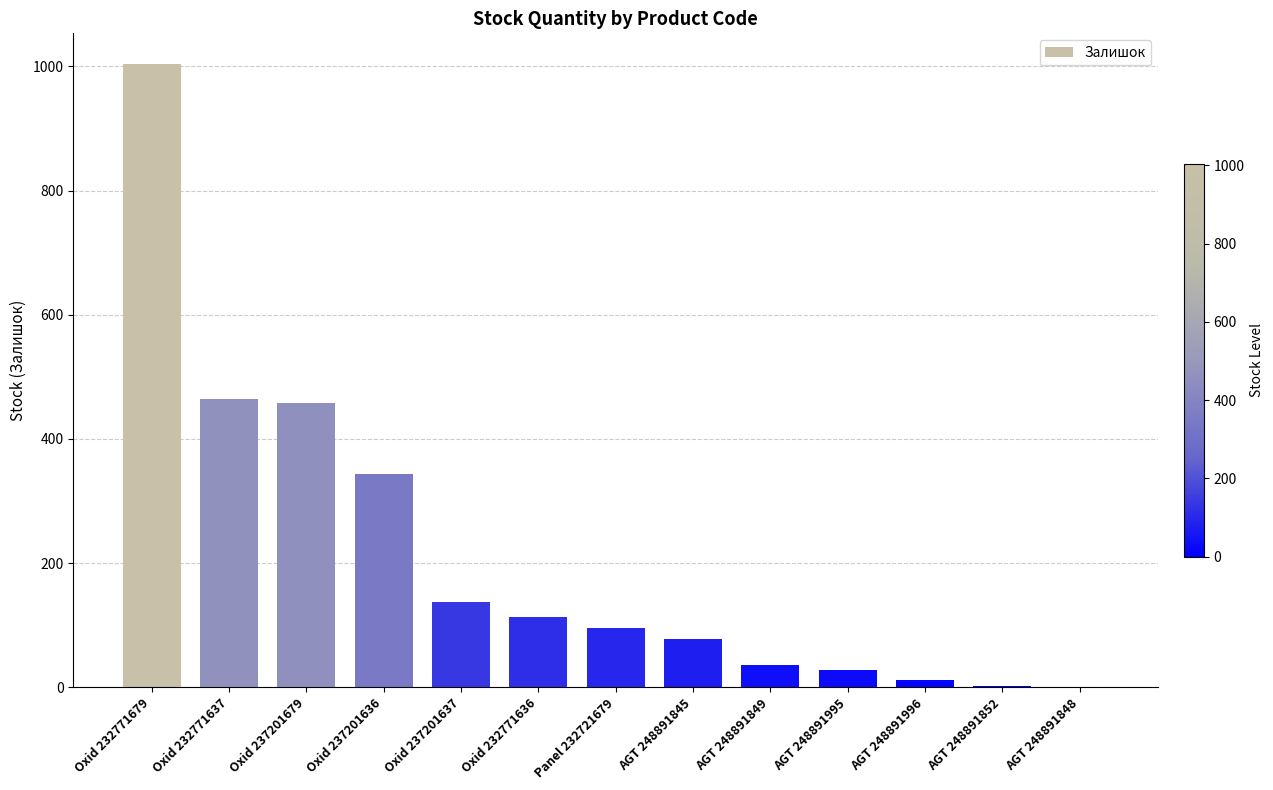

What is the change in value from Oxid 237201636 to AGT 248891845?

-266